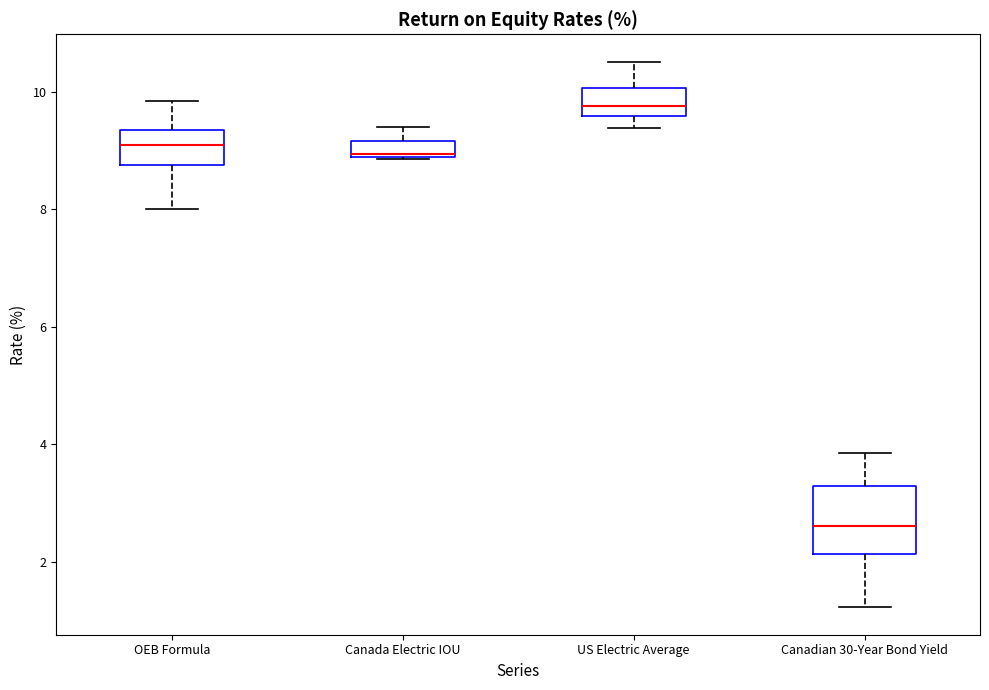

Where is the upper edge of the box for Canada Electric IOU on the y-axis? The values are not printed on the chart, so give them approximately, as read against the axis.

9.2